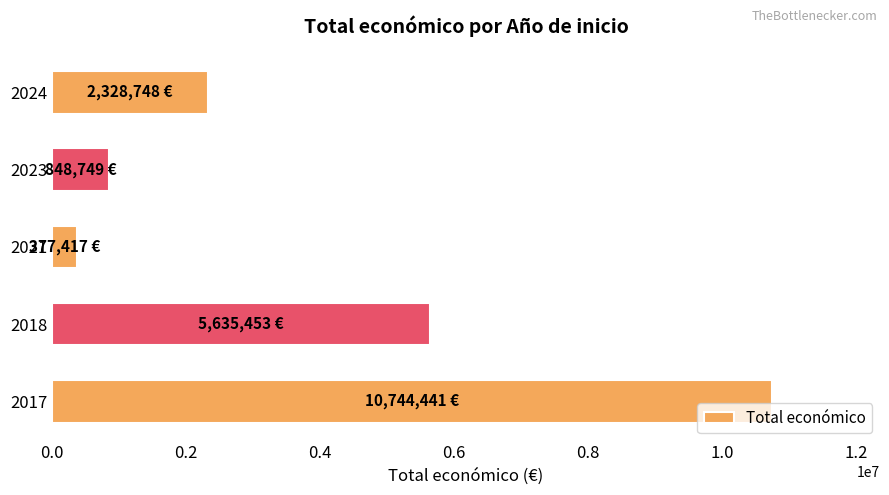

How many bars are there in total?

5